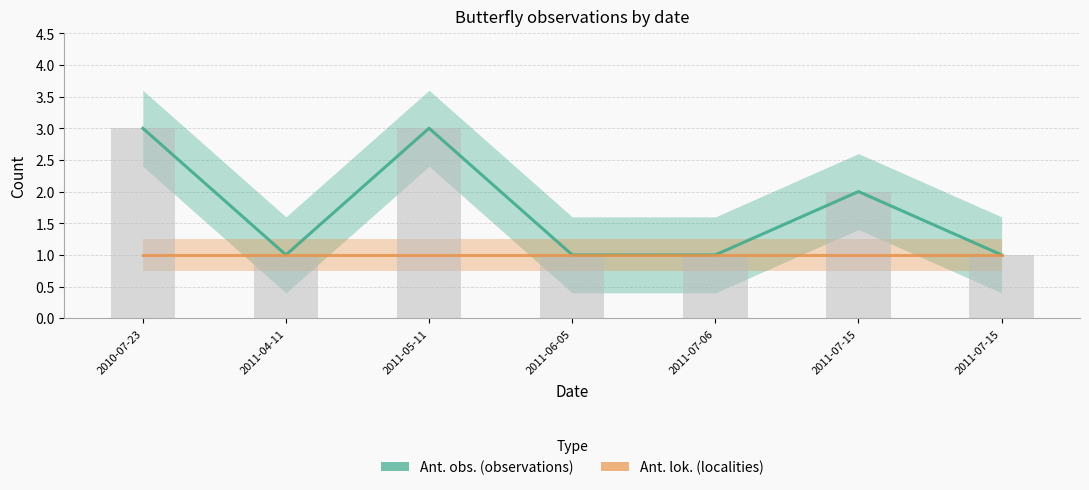

Rank the series by their average value, from lowest to highest.

Ant. lok., Ant. obs.